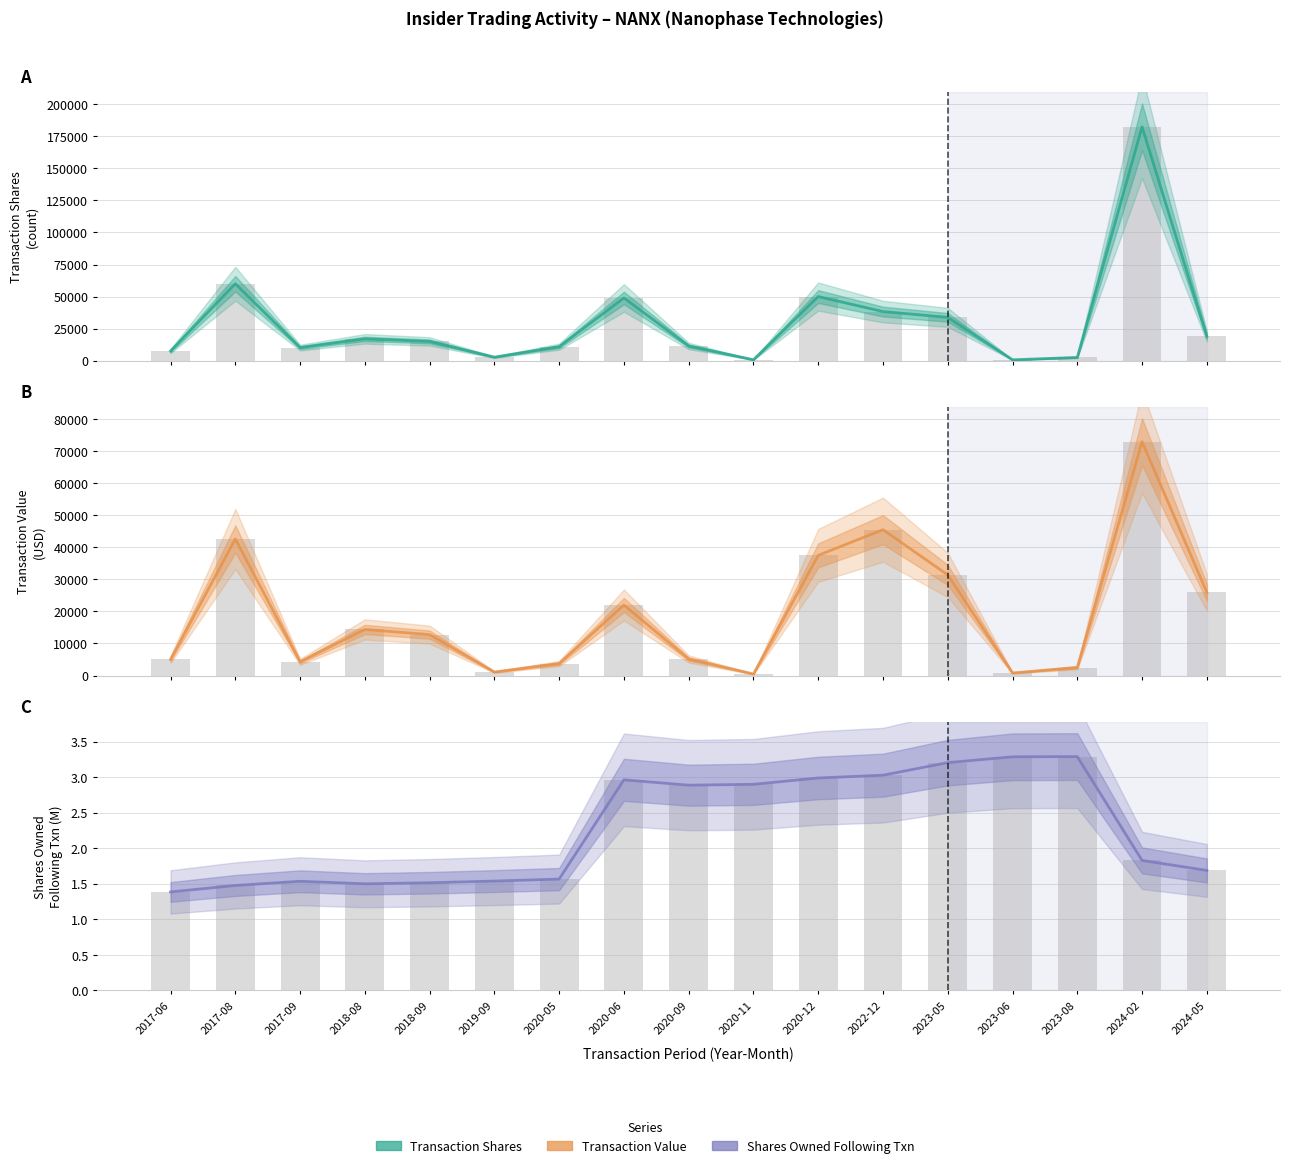

What is the approximate value of Transaction Value at 2020-06?

21997.0